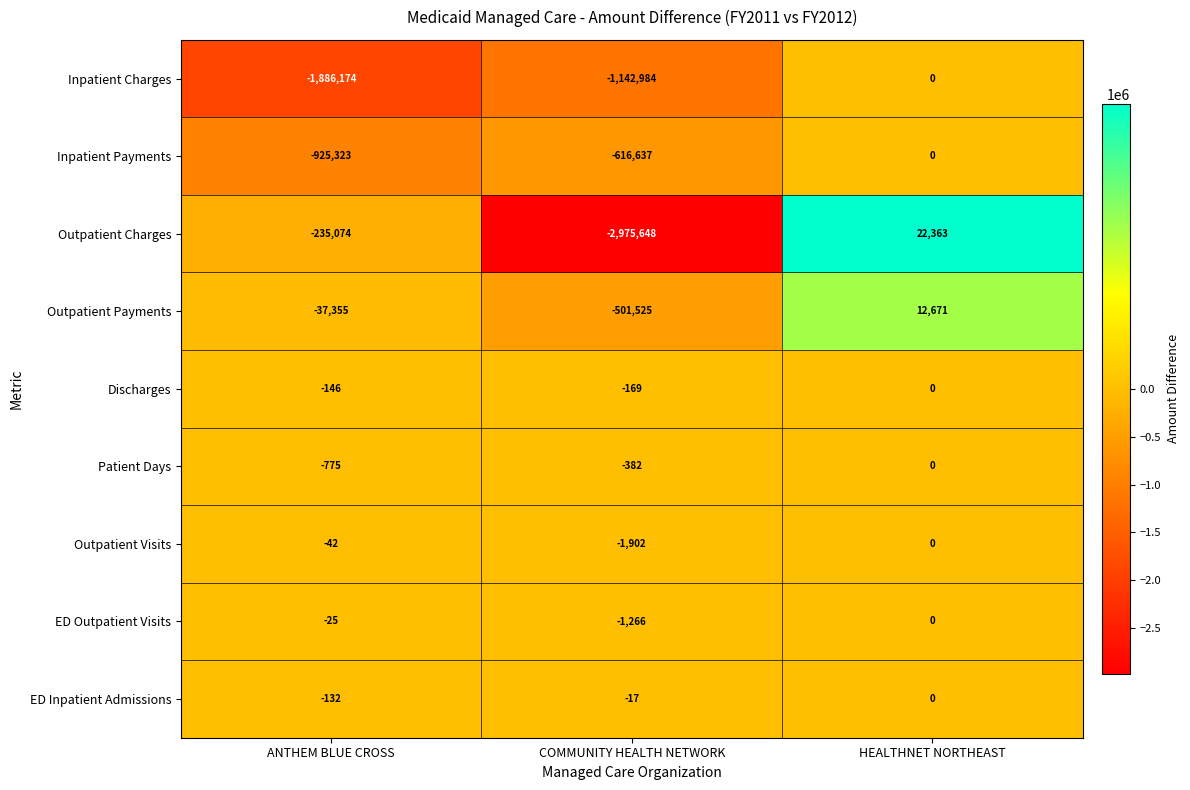

Reading left to right, transcribe all the data shown in this chart.

Inpatient Charges: ANTHEM BLUE CROSS=-1886174	COMMUNITY HEALTH NETWORK=-1142984	HEALTHNET NORTHEAST=0
Inpatient Payments: ANTHEM BLUE CROSS=-925323	COMMUNITY HEALTH NETWORK=-616637	HEALTHNET NORTHEAST=0
Outpatient Charges: ANTHEM BLUE CROSS=-235074	COMMUNITY HEALTH NETWORK=-2975648	HEALTHNET NORTHEAST=22363
Outpatient Payments: ANTHEM BLUE CROSS=-37355	COMMUNITY HEALTH NETWORK=-501525	HEALTHNET NORTHEAST=12671
Discharges: ANTHEM BLUE CROSS=-146	COMMUNITY HEALTH NETWORK=-169	HEALTHNET NORTHEAST=0
Patient Days: ANTHEM BLUE CROSS=-775	COMMUNITY HEALTH NETWORK=-382	HEALTHNET NORTHEAST=0
Outpatient Visits: ANTHEM BLUE CROSS=-42	COMMUNITY HEALTH NETWORK=-1902	HEALTHNET NORTHEAST=0
ED Outpatient Visits: ANTHEM BLUE CROSS=-25	COMMUNITY HEALTH NETWORK=-1266	HEALTHNET NORTHEAST=0
ED Inpatient Admissions: ANTHEM BLUE CROSS=-132	COMMUNITY HEALTH NETWORK=-17	HEALTHNET NORTHEAST=0